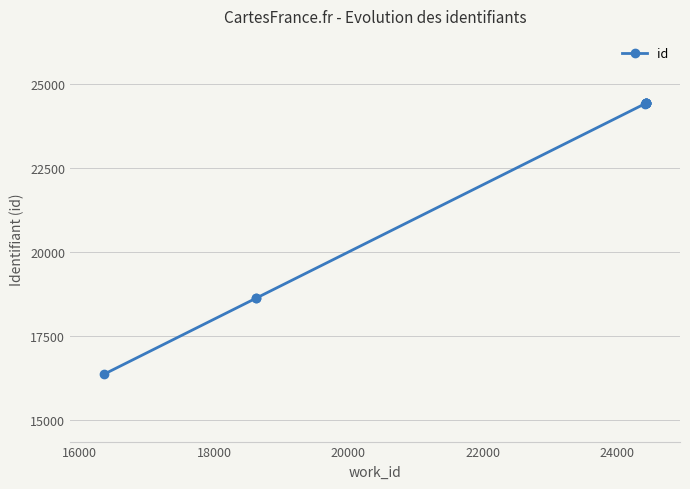

What is the smallest value displayed?

16354